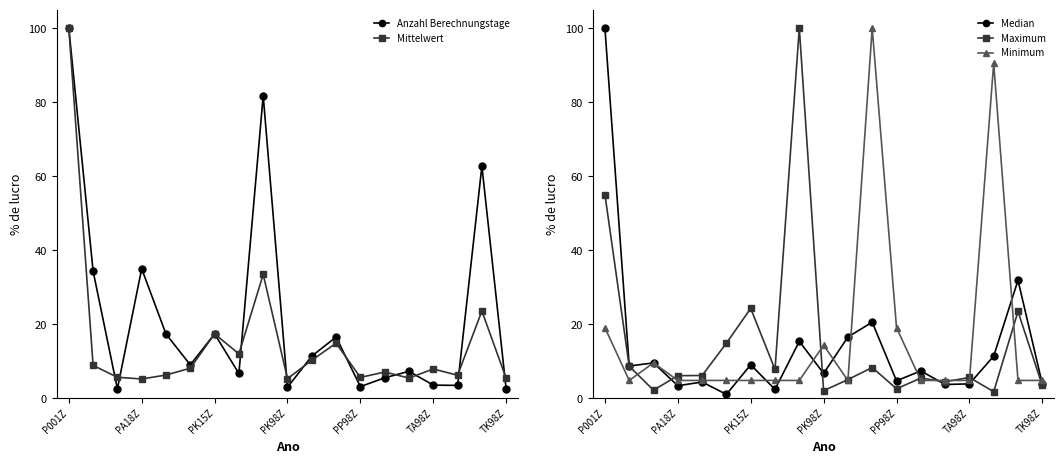

What is the average value of the Minimum series?

16.5